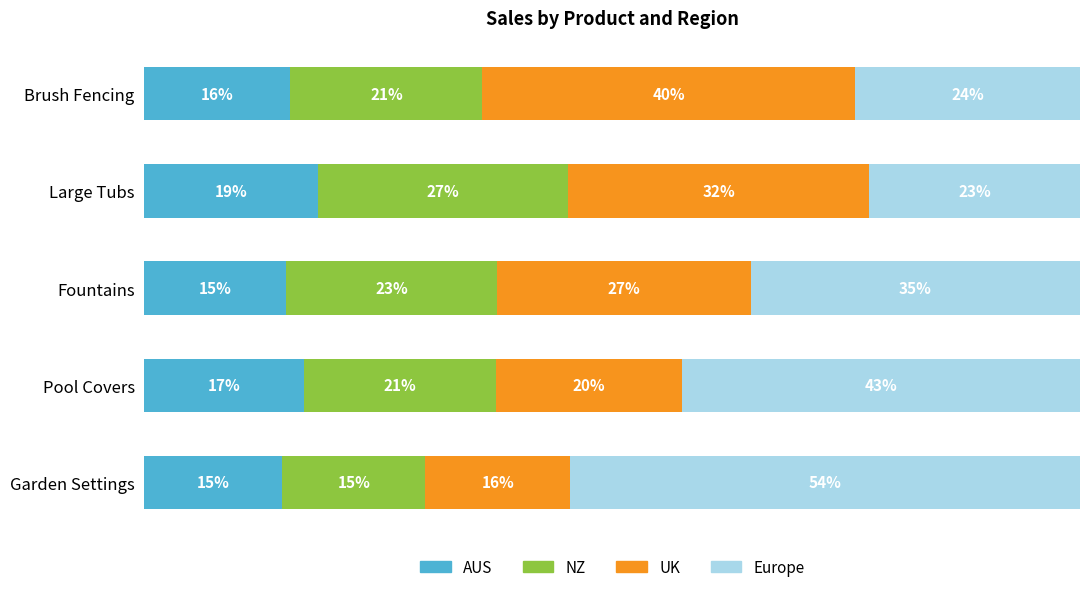

What are all the series names shown in the legend?

AUS, NZ, UK, Europe